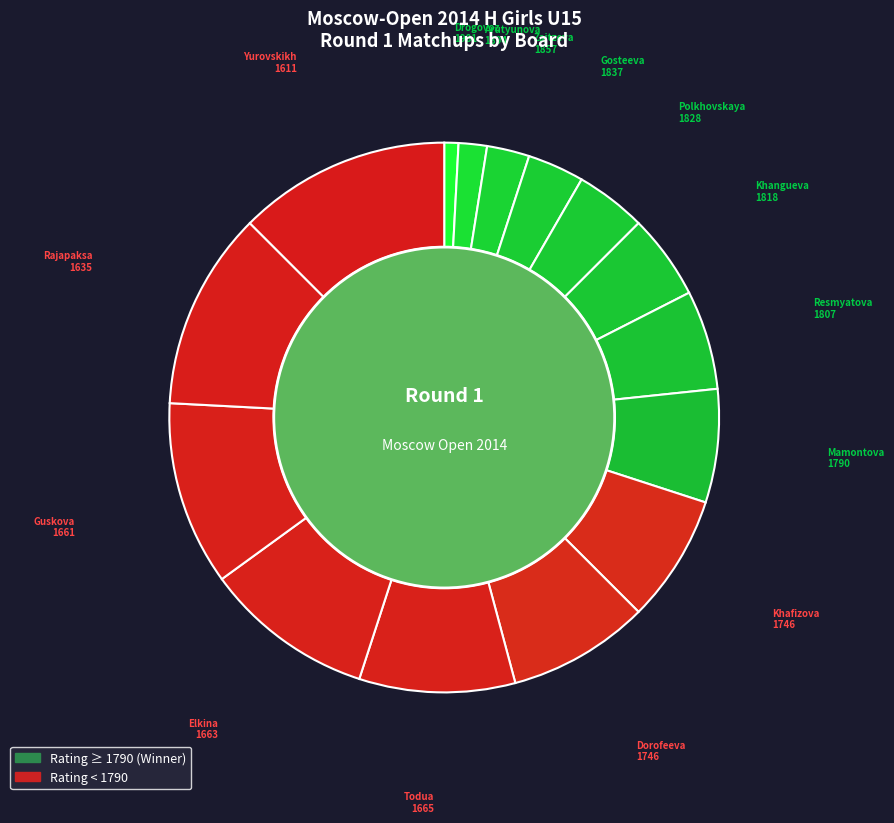

Is Polkhovskaya Polina the majority of the pie?

No